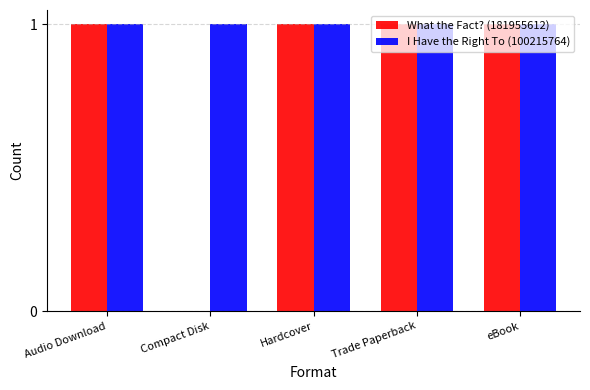

Is it true that I Have the Right To (100215764) equals 1 at Audio Download?

True